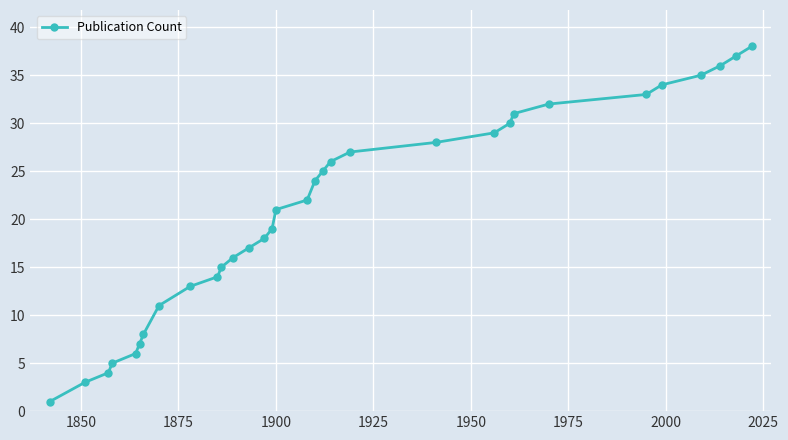

What is the difference between the maximum and minimum values?

37